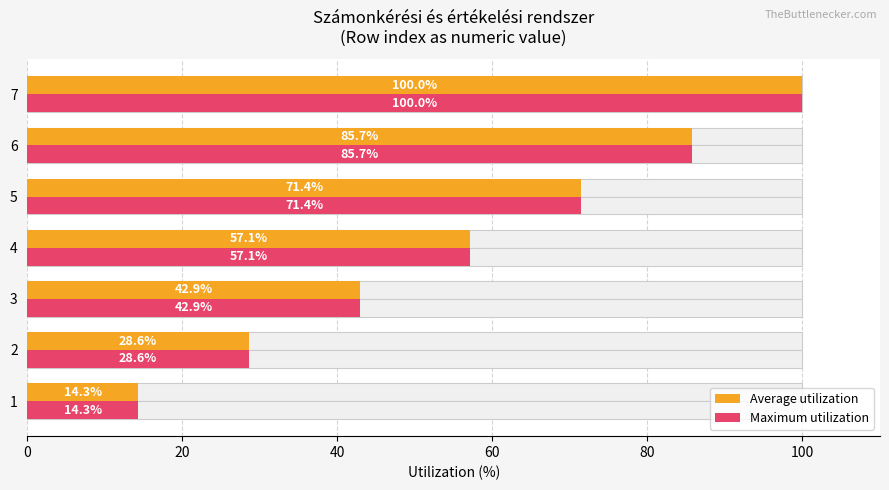

Between 3 and 6, which series saw the biggest shift?

Average utilization